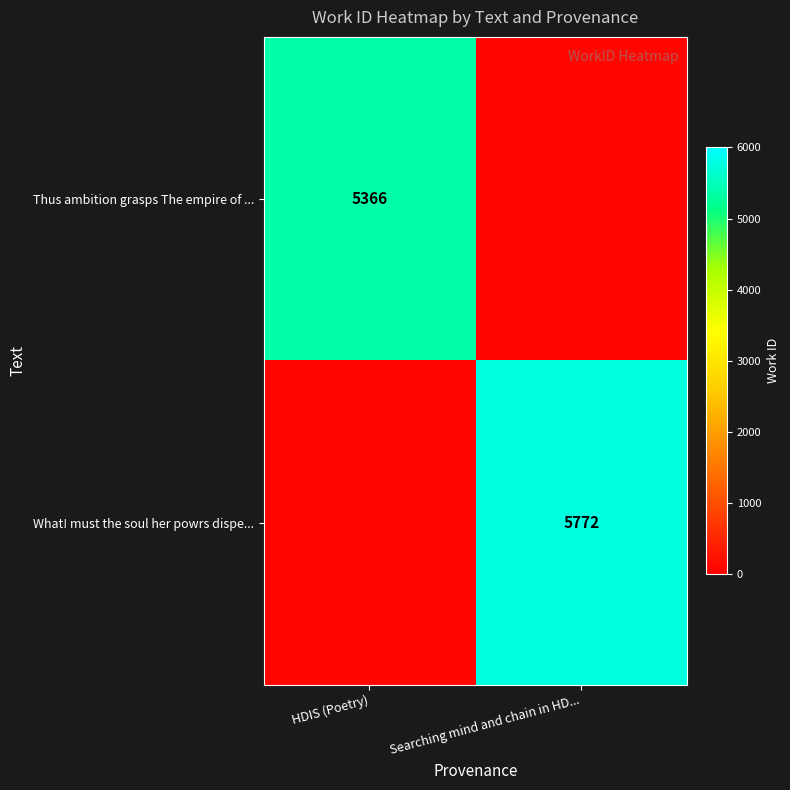

True or false: What! must the soul her powrs dispe... has a value of 5772 at Searching mind and chain in HD....

True